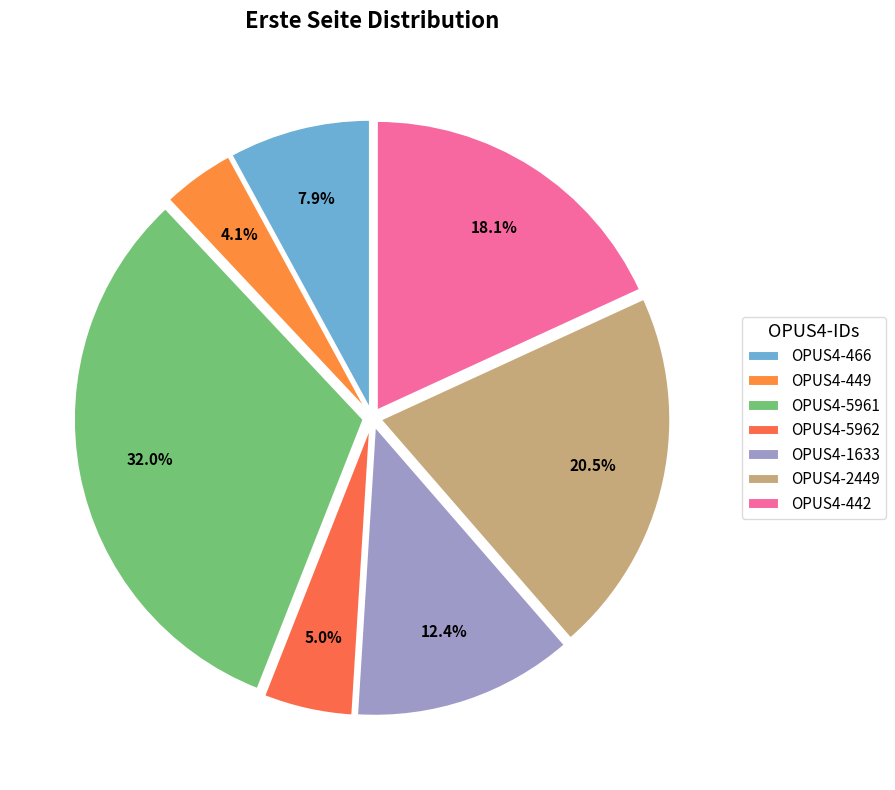

Which has a higher value, OPUS4-5962 or OPUS4-449?

OPUS4-5962